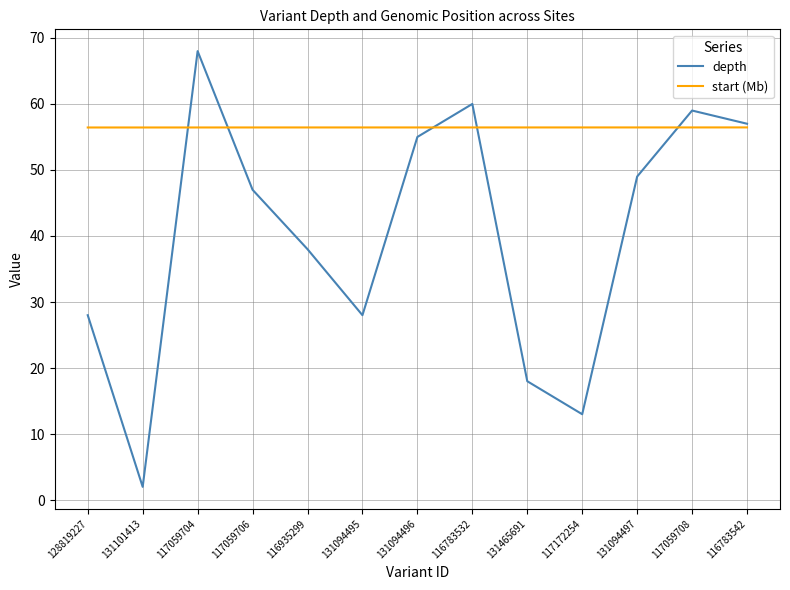

Reading left to right, transcribe all the data shown in this chart.

depth: 28.0	2.0	68.0	47.0	38.0	28.0	55.0	60.0	18.0	13.0	49.0	59.0	57.0
start (Mb): 56.4	56.4	56.4	56.4	56.4	56.4	56.4	56.4	56.4	56.4	56.4	56.4	56.4